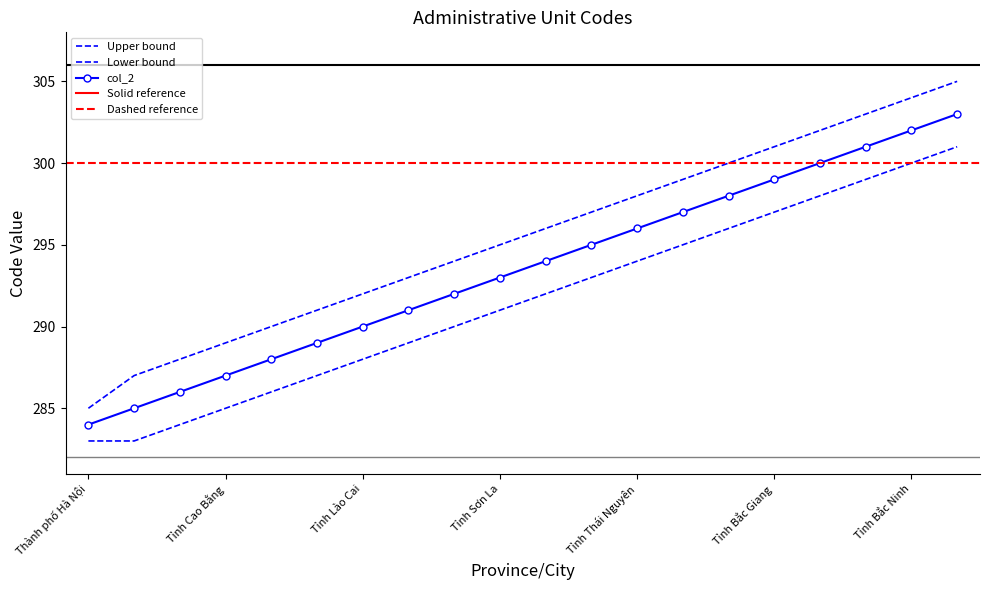

Rank the series by their average value, from highest to lowest.

col_2_upper, col_2, col_2_lower